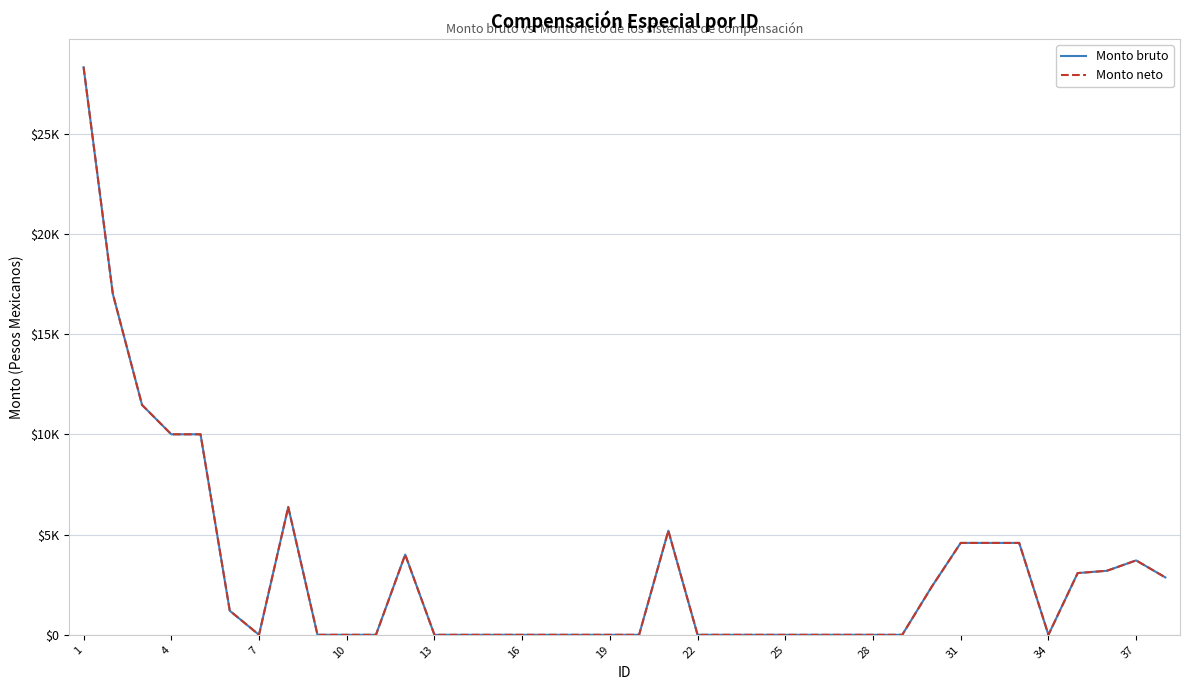

Does the chart have visible grid lines?

Yes